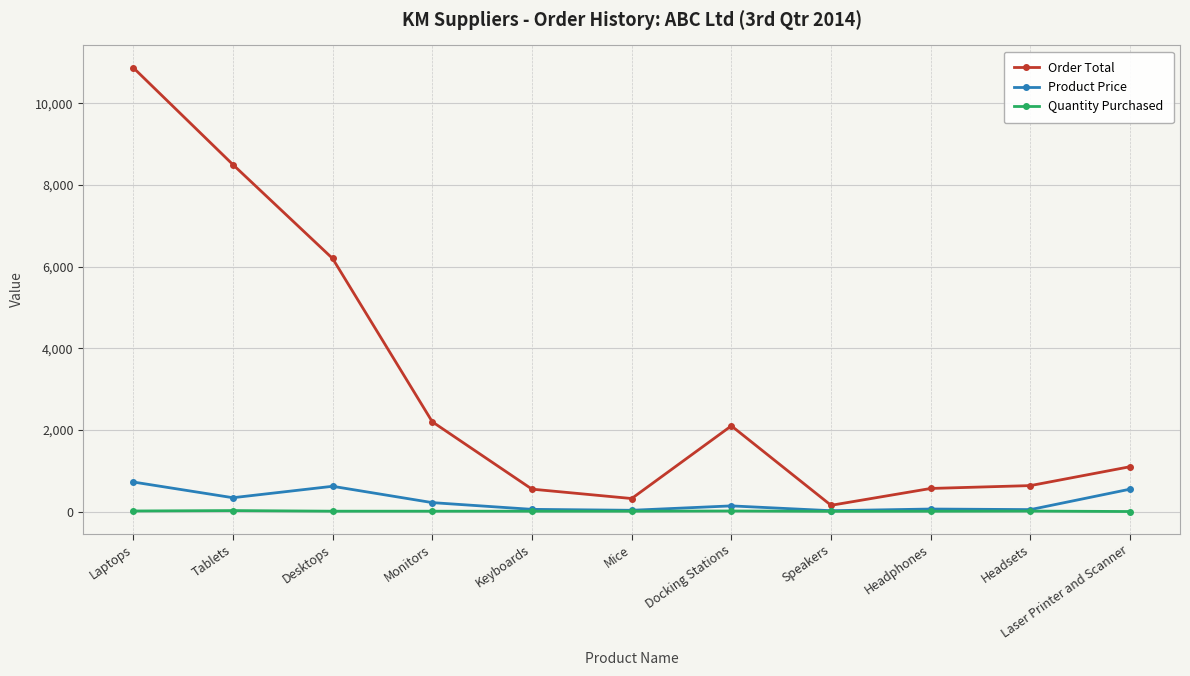

What is the minimum value shown in the chart?

2